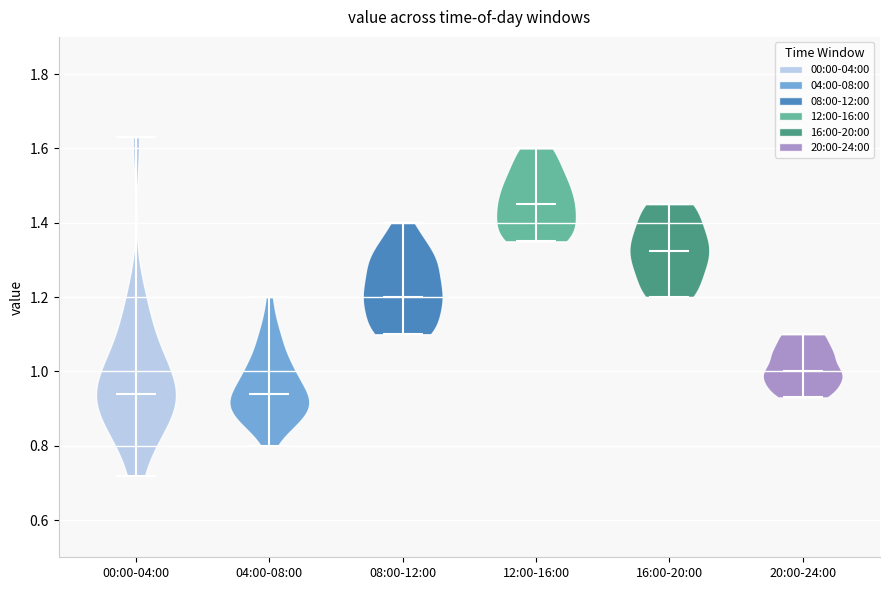

Reading left to right, read every violin against the y-axis: where its median line is, and the lowest and highest points it reaches. The values are not printed on the chart, so give them approximately, as read against the axis.

00:00-04:00: median line 0.94, lowest point 0.72, highest point 1.64
04:00-08:00: median line 0.94, lowest point 0.80, highest point 1.20
08:00-12:00: median line 1.20, lowest point 1.10, highest point 1.40
12:00-16:00: median line 1.46, lowest point 1.36, highest point 1.60
16:00-20:00: median line 1.32, lowest point 1.20, highest point 1.46
20:00-24:00: median line 1.00, lowest point 0.94, highest point 1.10